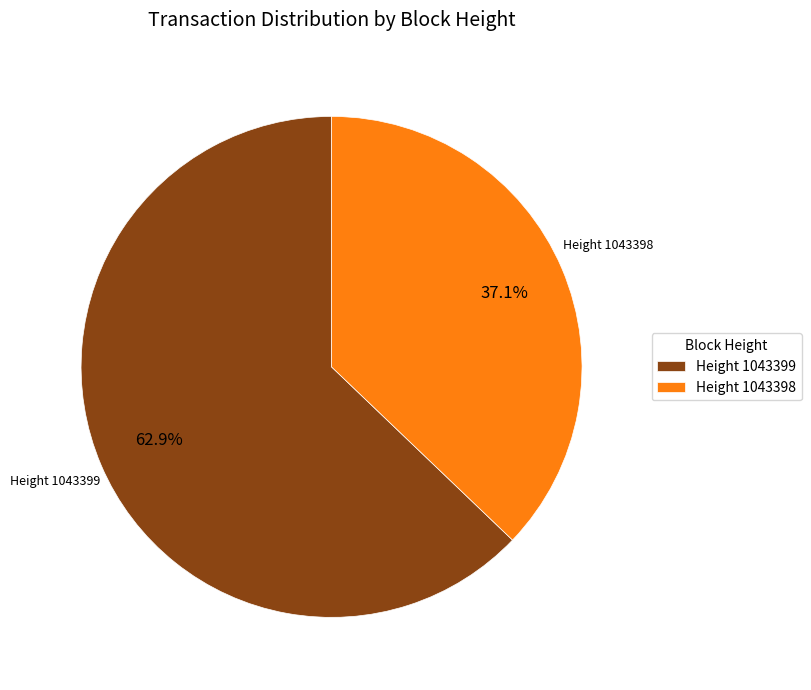

Which slice is the smallest?

Height 1043398